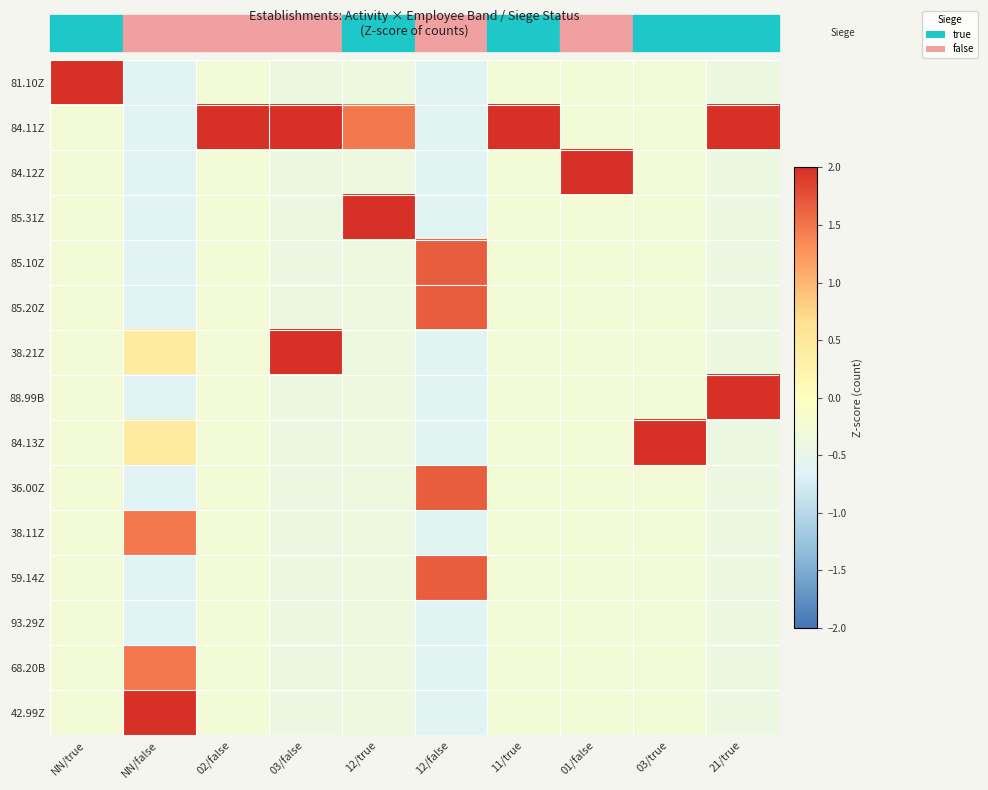

What is the spread (max minus min) of values at 03/true?

4.0